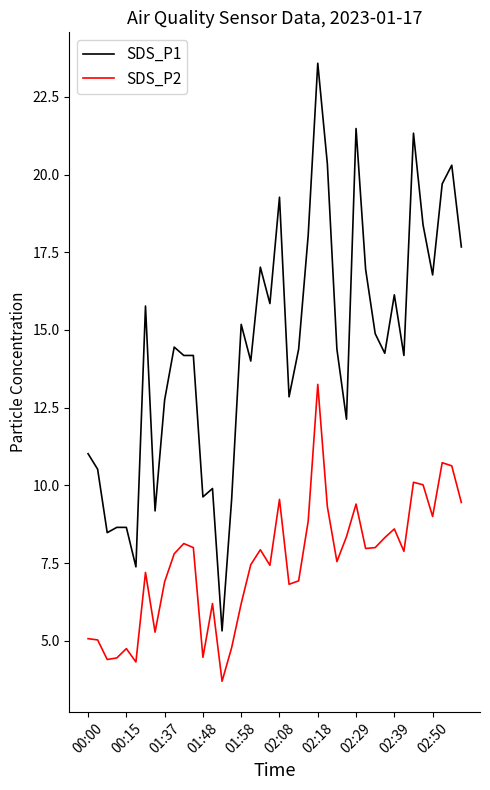

What are all the series names shown in the legend?

SDS_P1, SDS_P2